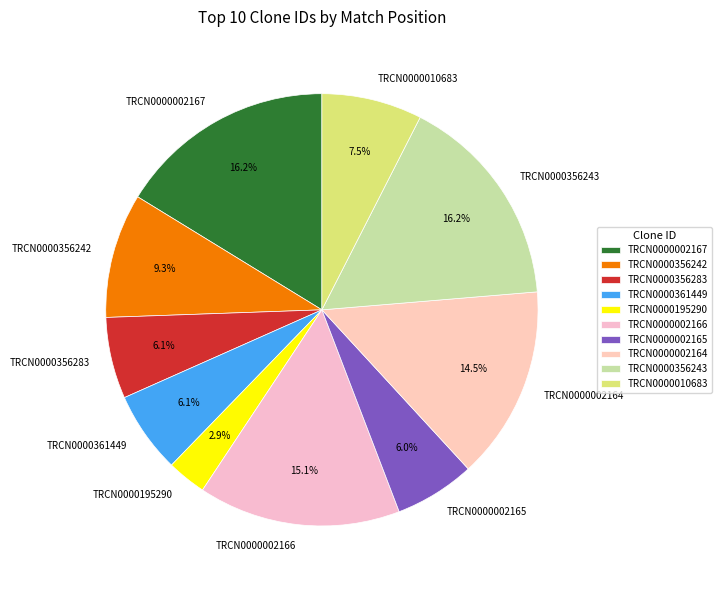

Is TRCN0000002164 the majority of the pie?

No